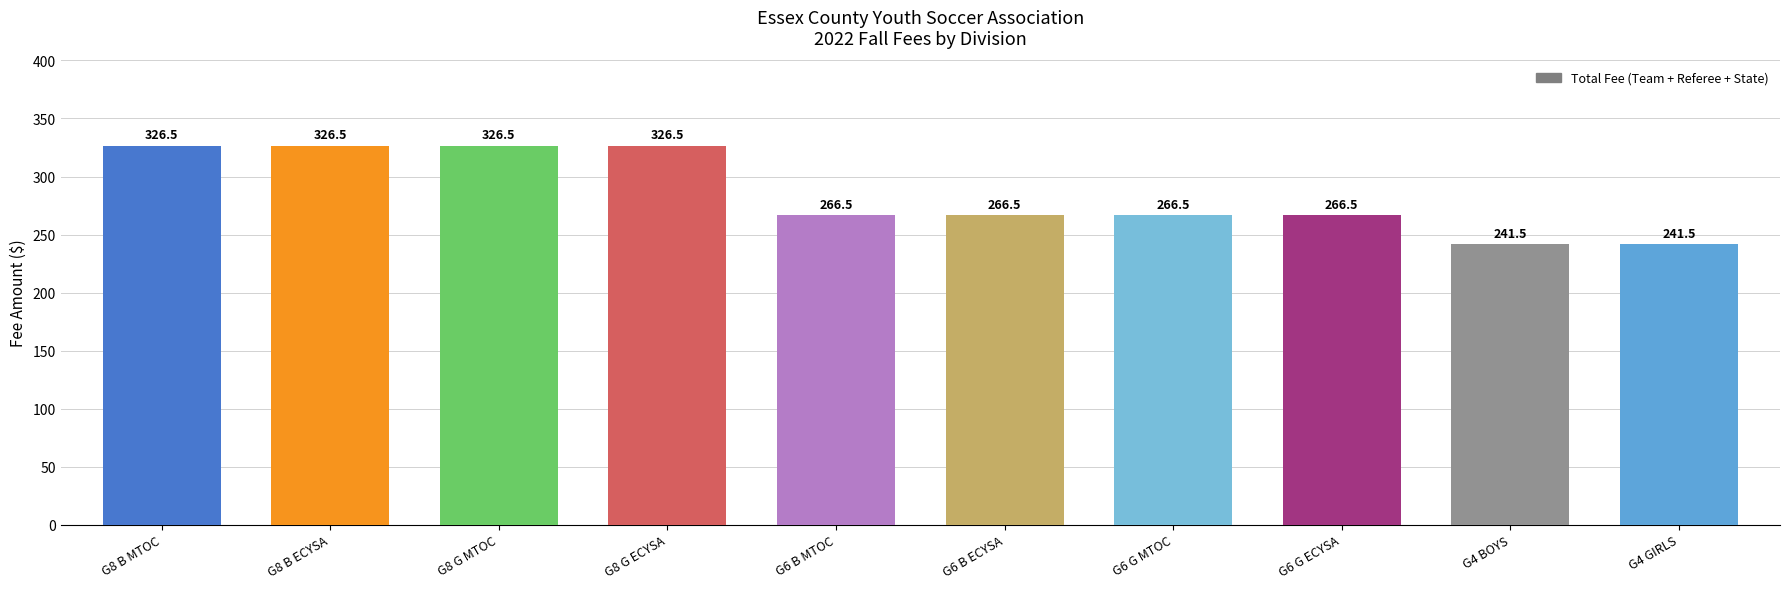

The value at G6 G MTOC is 266.5. True or false?

True